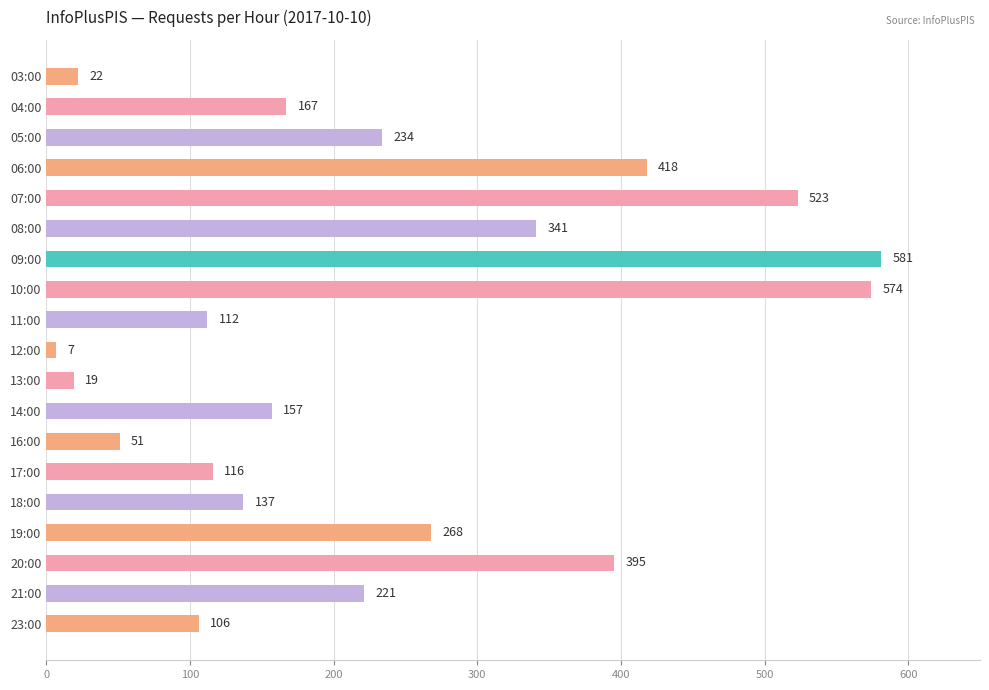

Rank the categories by value from lowest to highest.

12:00, 13:00, 03:00, 16:00, 23:00, 11:00, 17:00, 18:00, 14:00, 04:00, 21:00, 05:00, 19:00, 08:00, 20:00, 06:00, 07:00, 10:00, 09:00